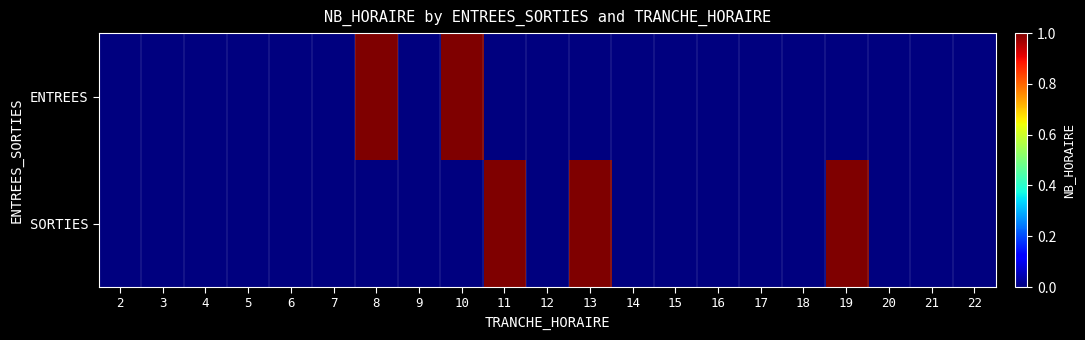

Which series has the widest spread of values?

ENTREES